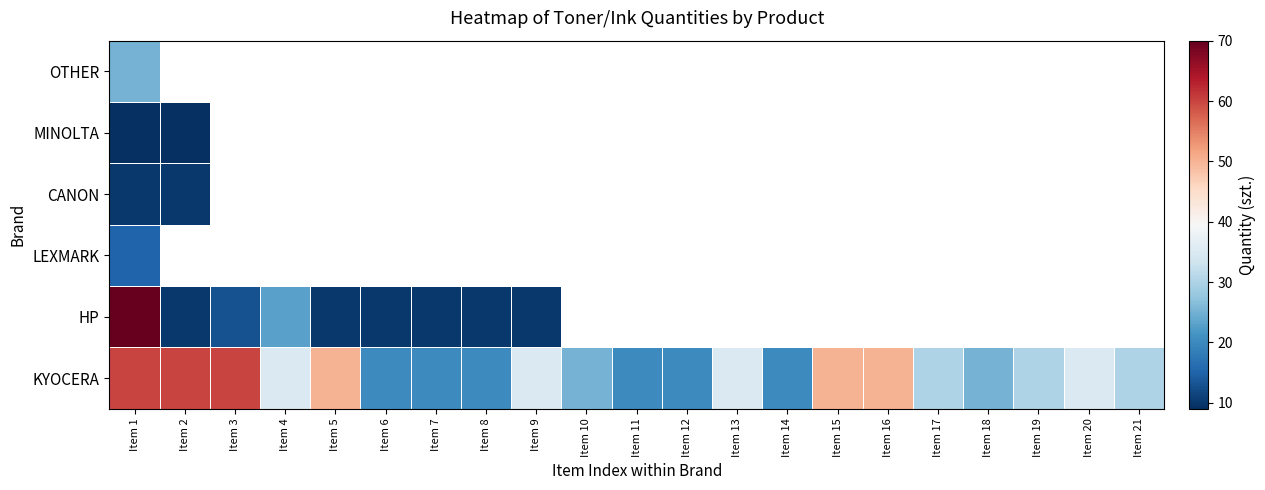

What is the difference between the KYOCERA values at Item 13 and Item 2?

25.0